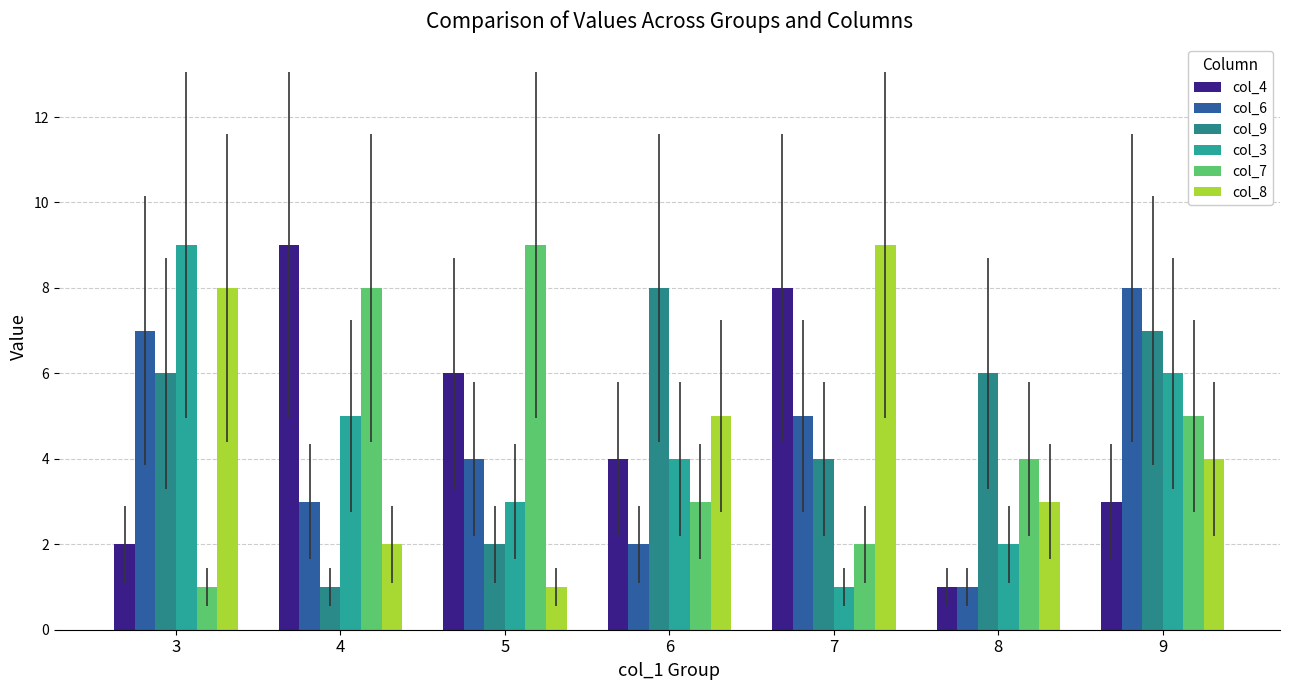

Which category has the highest value in the col_7 series?

5